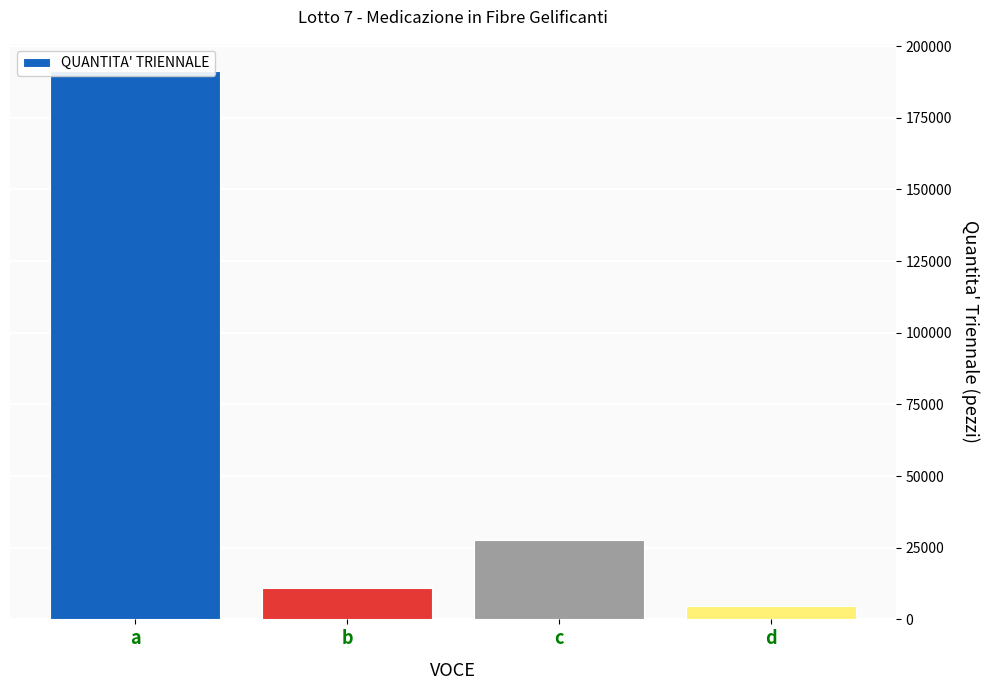

Rank the categories by value from highest to lowest.

a, c, b, d